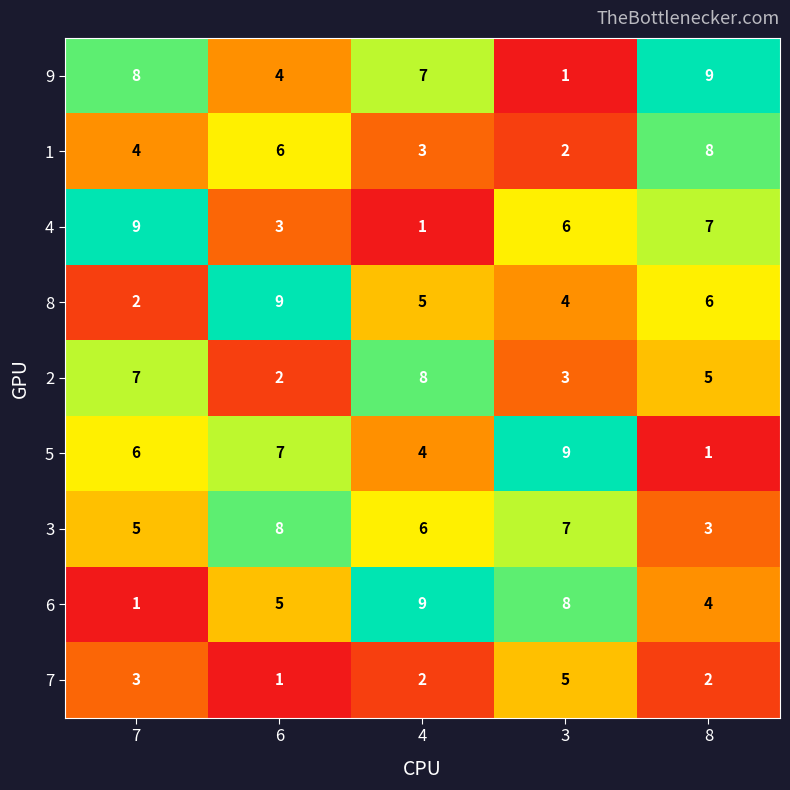

What is the sum of all 6 values?

27